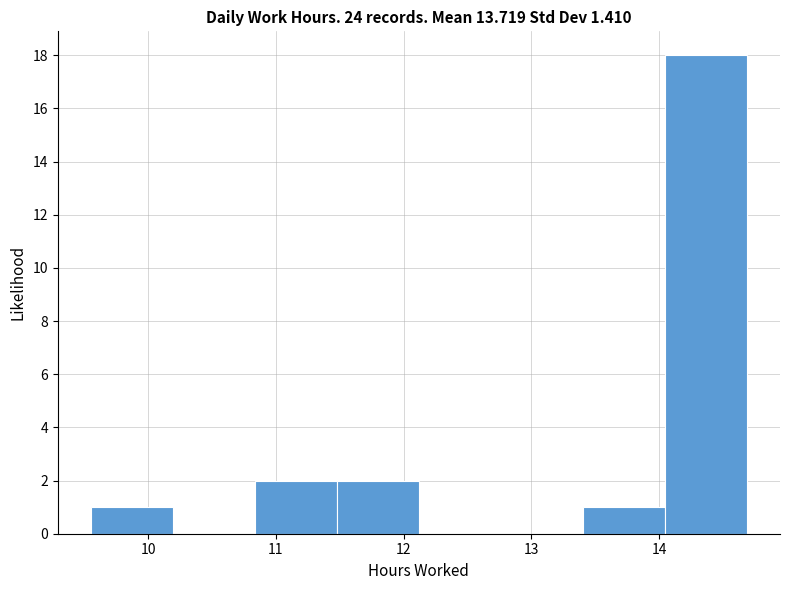

Reading left to right, list every bar in this chart as the range it spans on the x-axis followed by its height. Neither the bar edges nor the heights are printed on the chart, so give them approximately, as read against the axes.

9.6 to 10.2: 1
10.2 to 10.8: 0
10.8 to 11.5: 2
11.5 to 12.1: 2
12.1 to 12.8: 0
12.8 to 13.4: 0
13.4 to 14.0: 1
14.0 to 14.7: 18